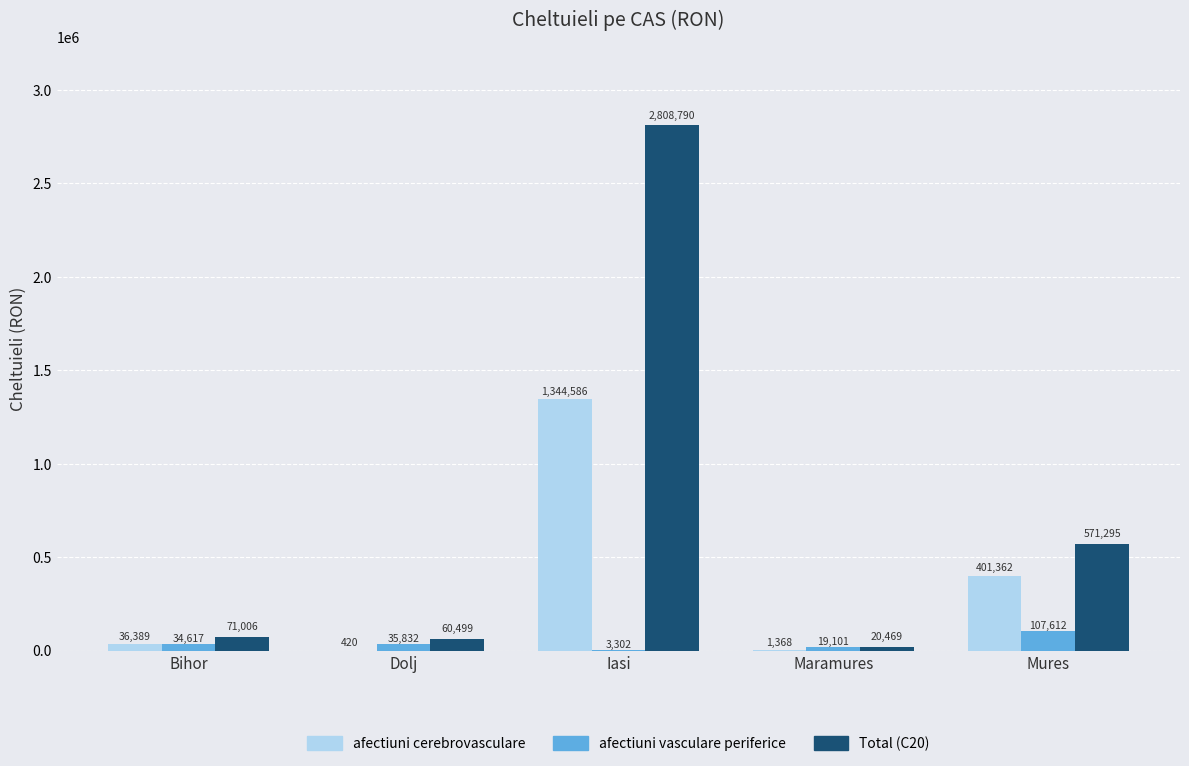

Is the value of Total (C20) at Iasi greater than the value of afectiuni vasculare periferice at Bihor?

Yes